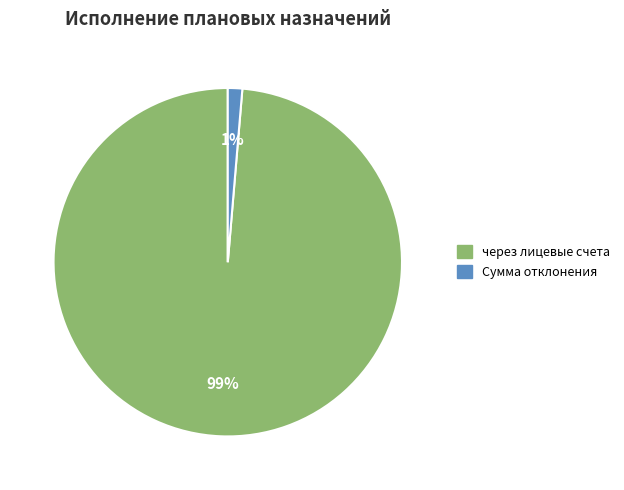

To the nearest percent, what is the average slice percentage?

50%